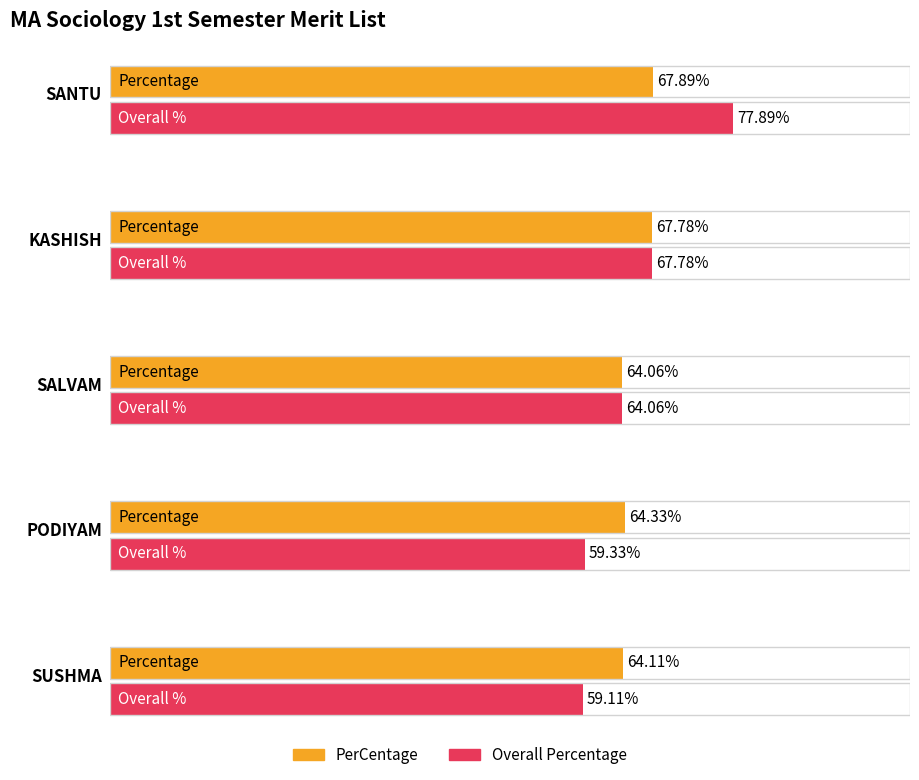

What is the greatest value displayed?

77.9